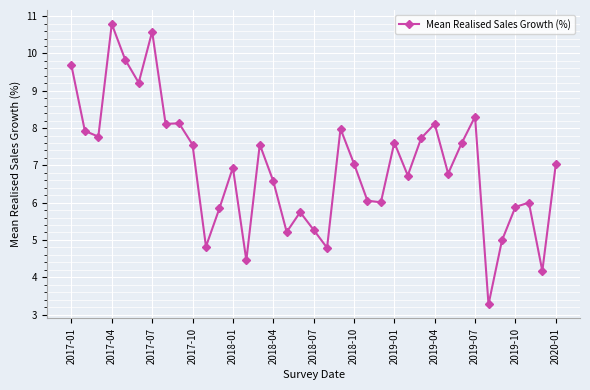

True or false: there are more than 1 points higher than both neighbors.

True